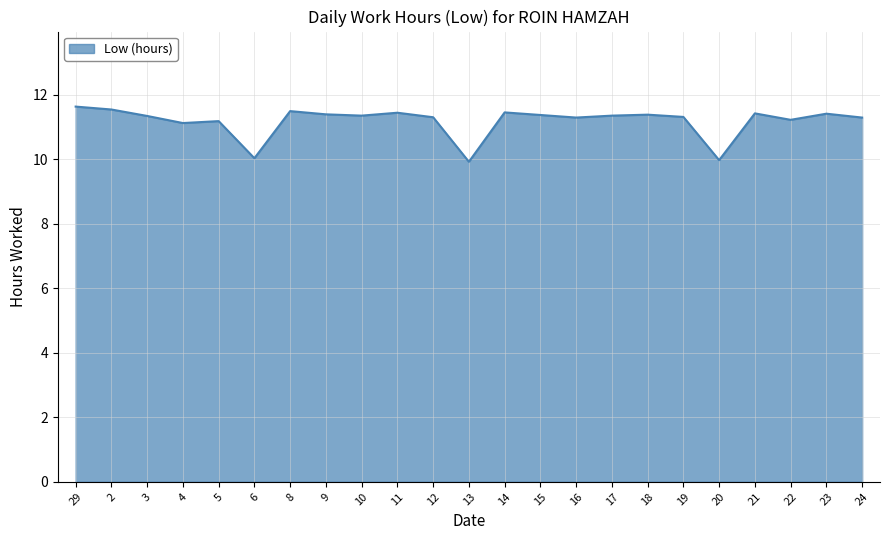

What is the smallest value displayed?

9.9